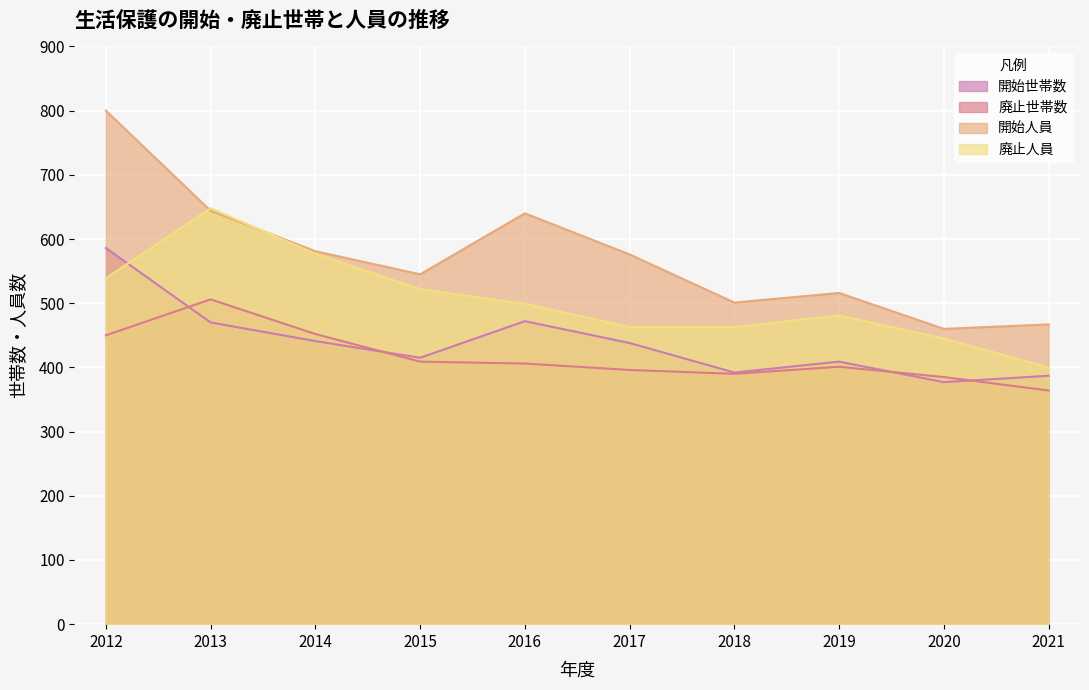

Reading right to left, list all the values displayed in this chart.

開始世帯数: 387	377	409	392	438	472	415	441	470	586
廃止世帯数: 364	385	401	390	396	406	409	452	506	450
開始人員: 467	460	516	501	576	640	545	581	644	800
廃止人員: 400	445	481	463	463	499	522	577	648	539